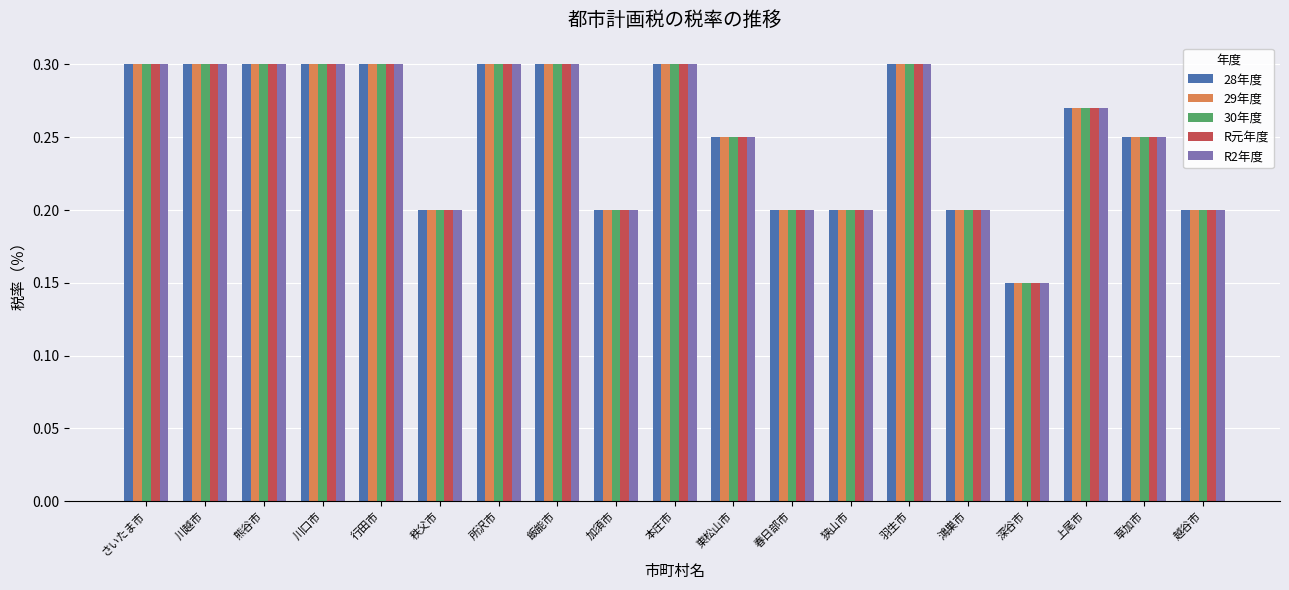

What is the label of the 12th bar from the right?

飯能市